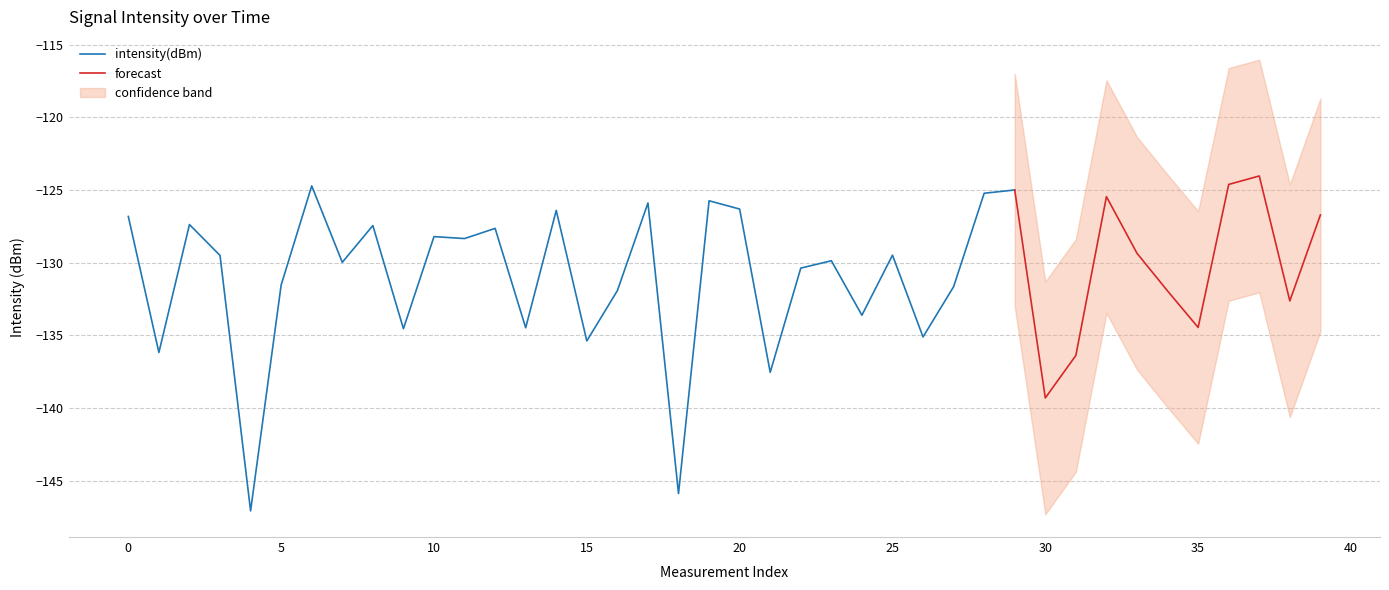

Rank the categories by value from highest to lowest.

37, 36, 6, 29, 28, 32, 19, 17, 20, 14, 39, 0, 2, 8, 12, 10, 11, 33, 25, 3, 23, 7, 22, 5, 27, 16, 34, 38, 24, 35, 13, 9, 26, 15, 1, 31, 21, 30, 18, 4